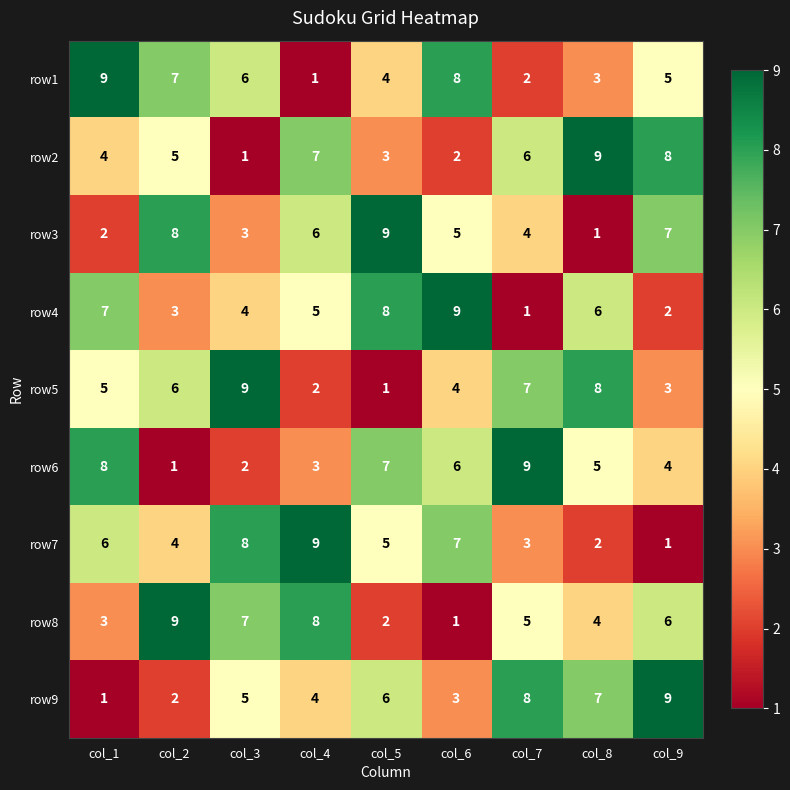

List the labels in order of row9 value, largest first.

col_9, col_7, col_8, col_5, col_3, col_4, col_6, col_2, col_1